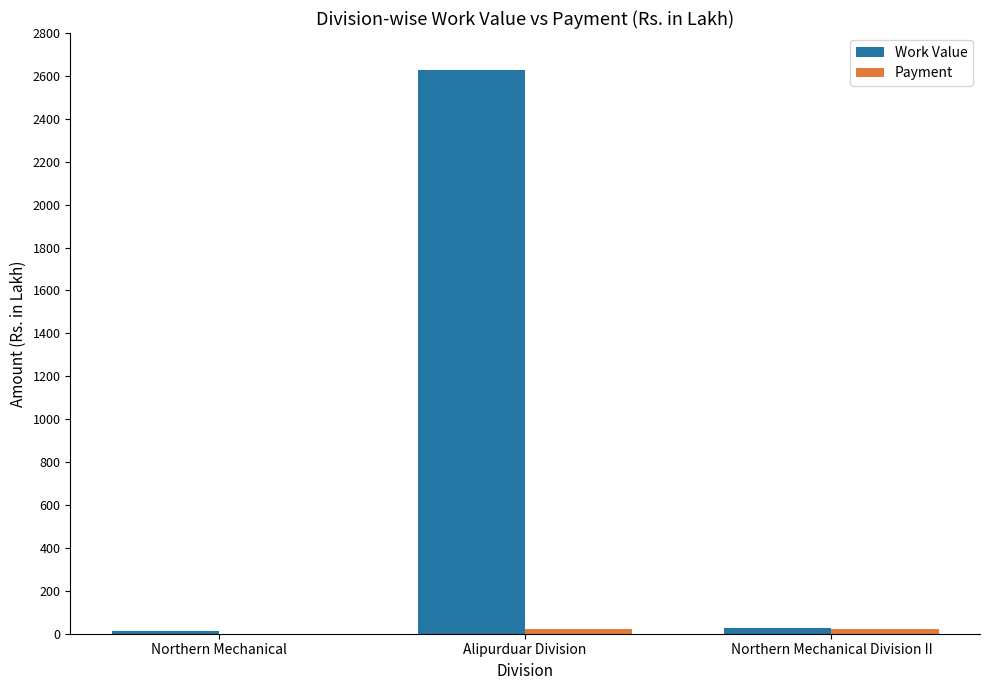

Between Alipurduar Division and Northern Mechanical Division II, which series saw the biggest shift?

Work Value